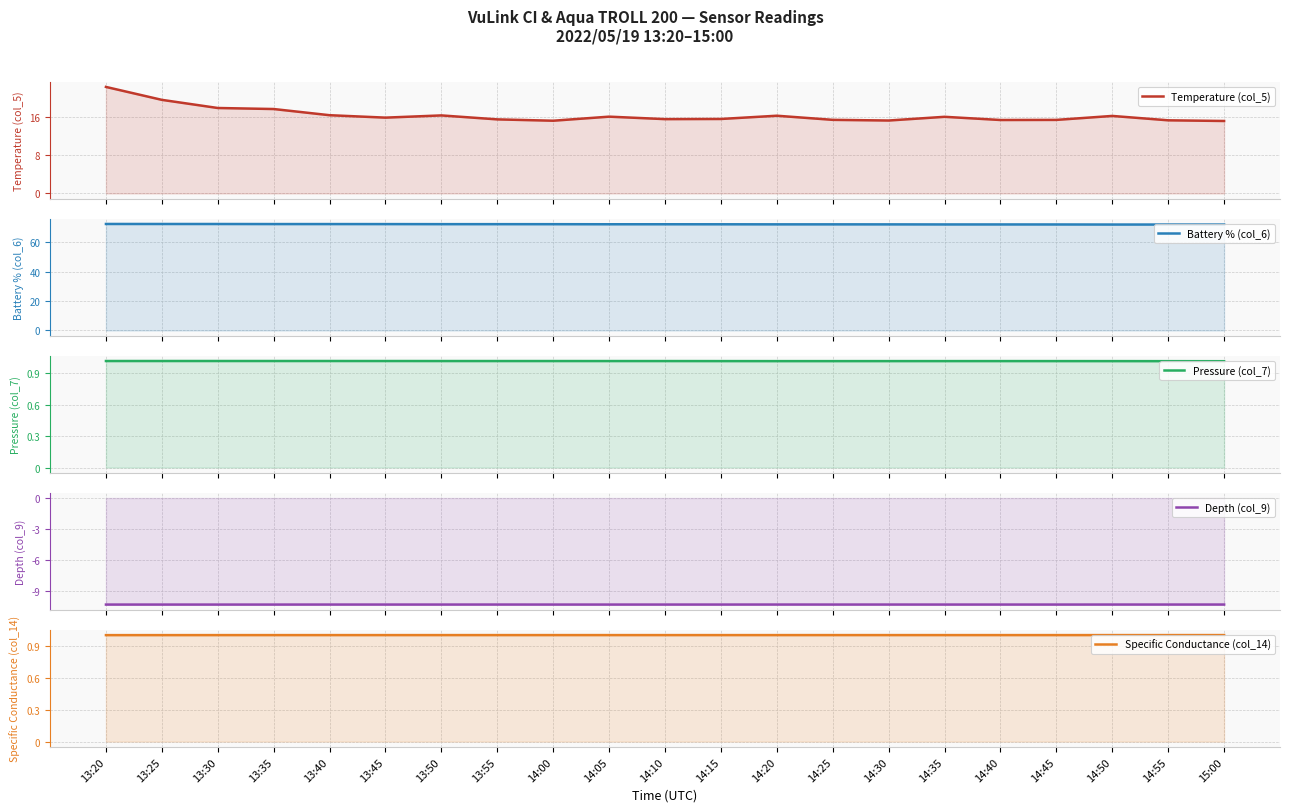

At which label does Temperature (col_5) reach its peak?

13:20